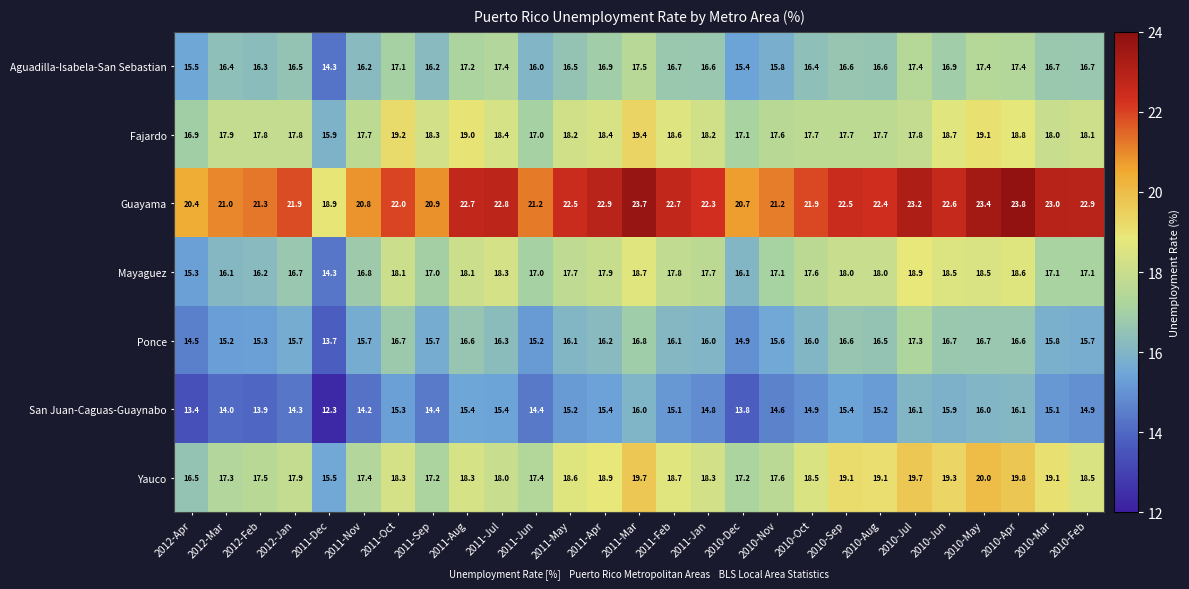

List the series in order of their peak value, lowest first.

San Juan-Caguas-Guaynabo, Ponce, Aguadilla-Isabela-San Sebastian, Mayaguez, Fajardo, Yauco, Guayama